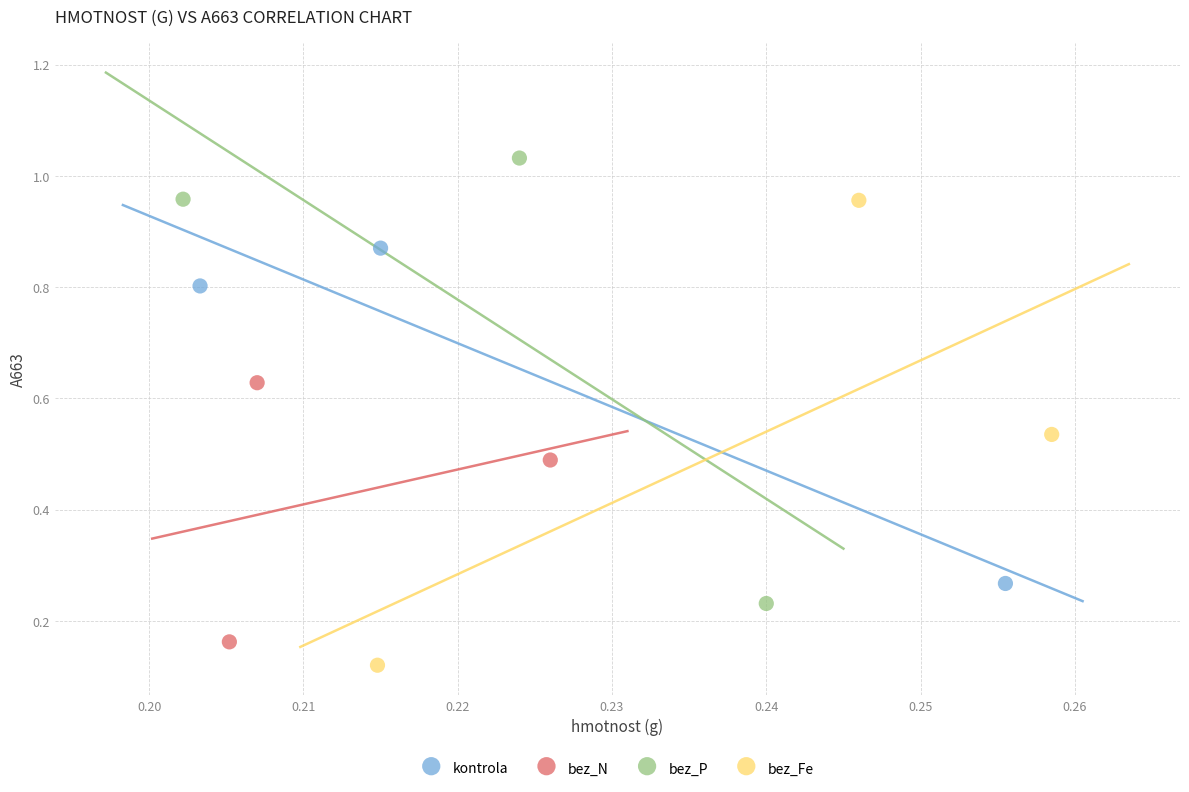

Which series contains the highest Y value?

bez_P